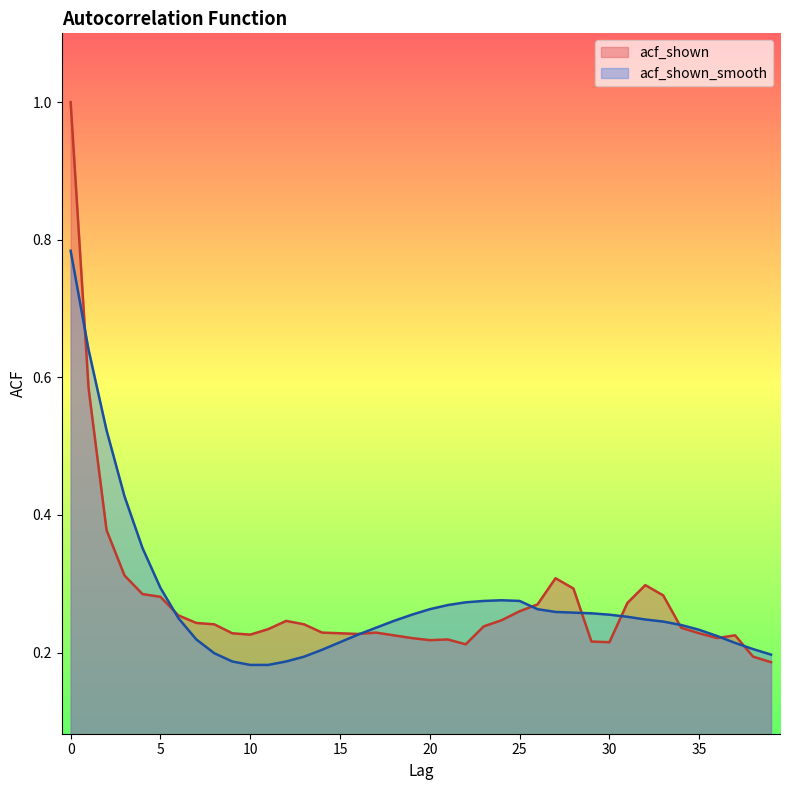

How many series are shown in this chart?

2